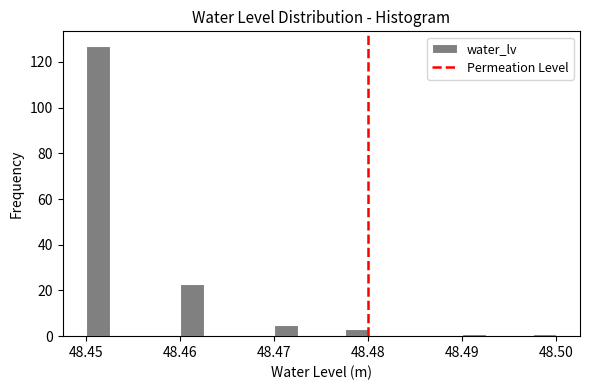

Read against the x-axis, roughly where is the centre of the tallest bar?

48.451